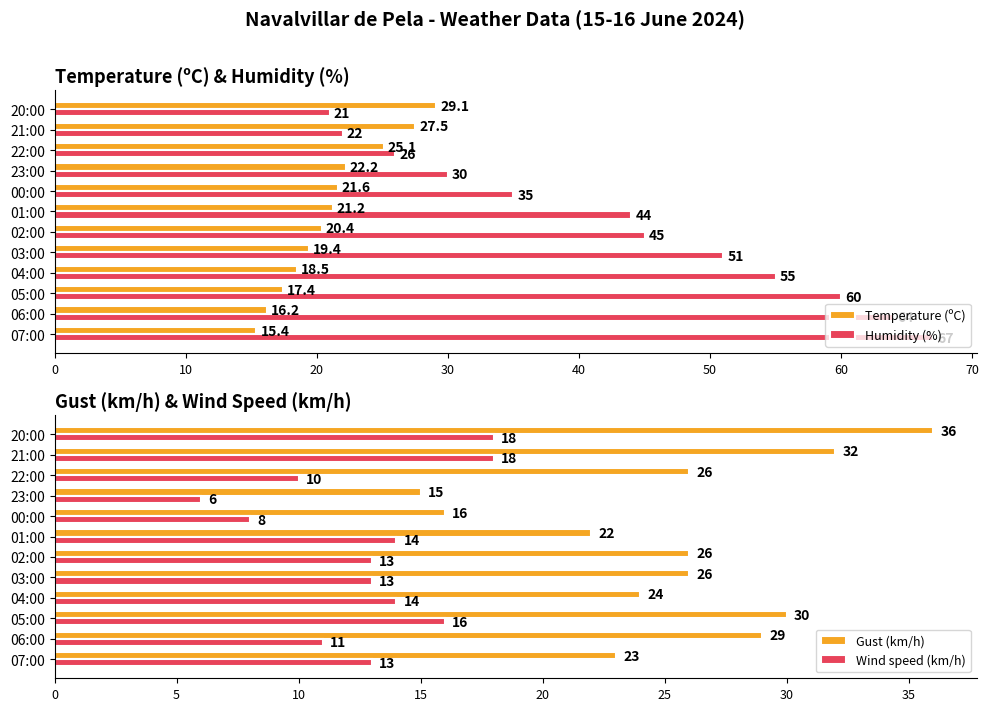

What is the minimum value for Humidity (%)?

21.0